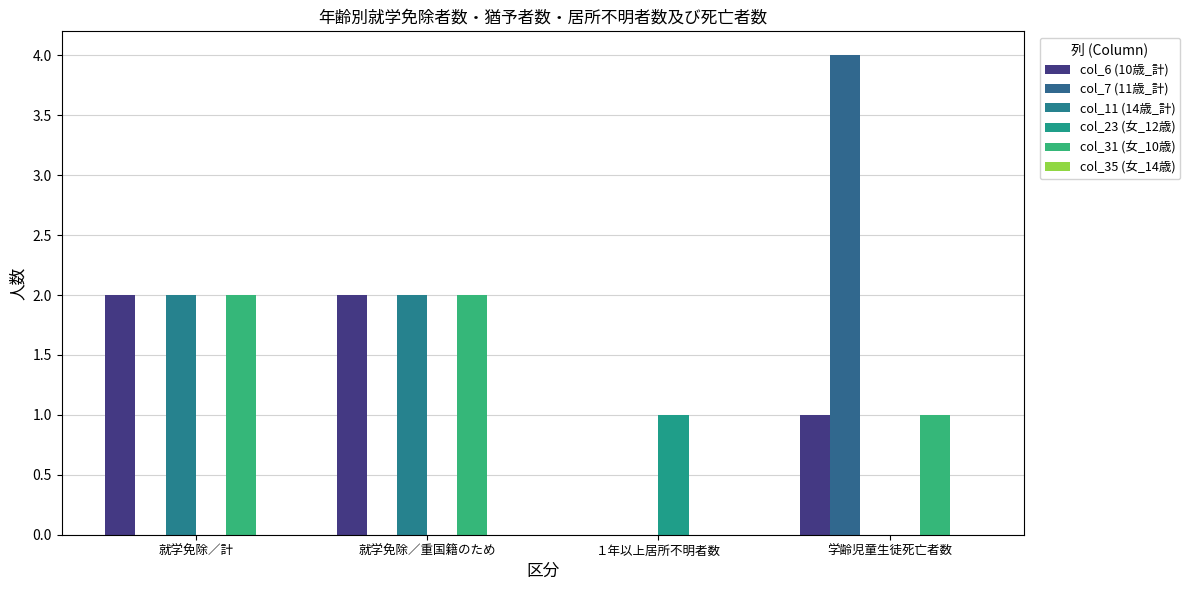

Is the value of col_6 (10歳_計) at １年以上居所不明者数 greater than the value of col_23 (女_12歳) at 学齢児童生徒死亡者数?

No